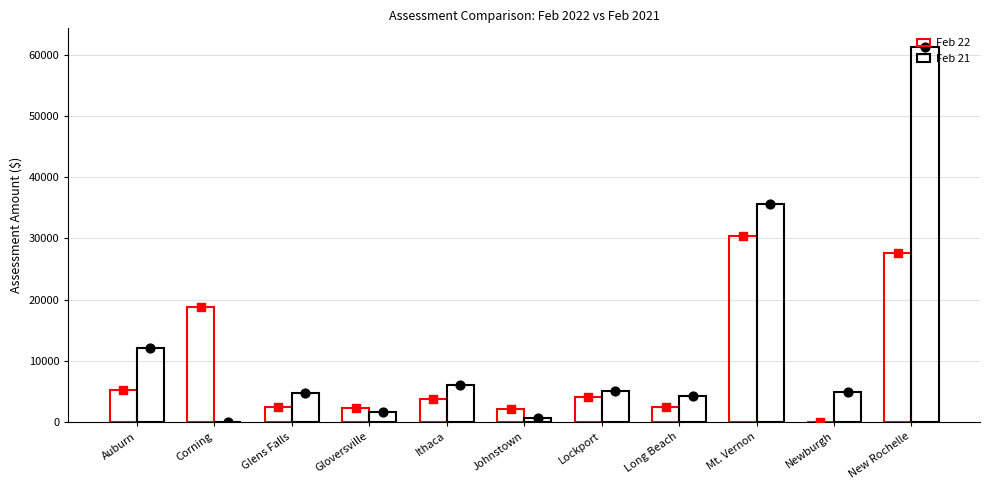

Which series has the largest total across all categories?

Feb 21